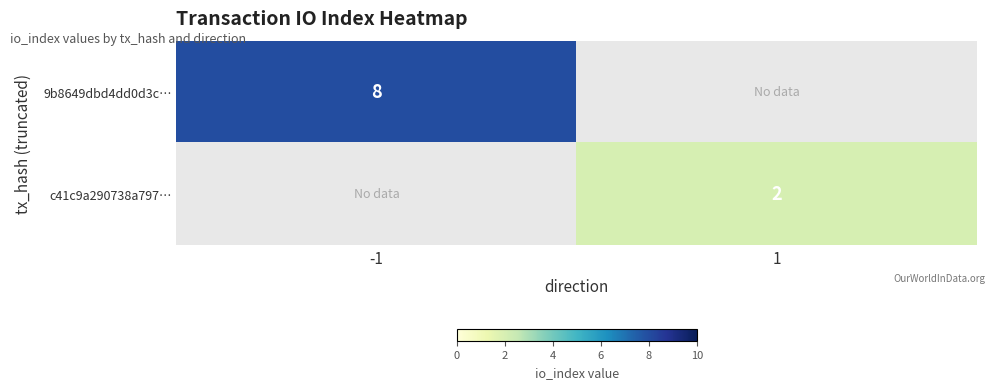

What is the total value across all series at 1?

2